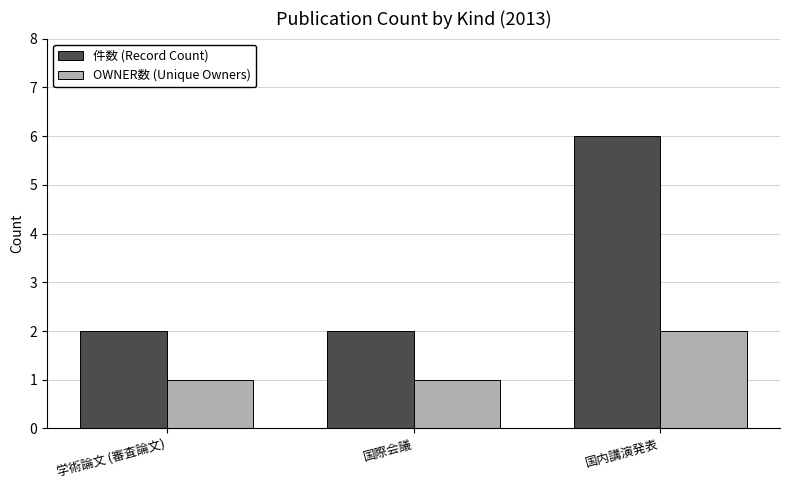

Count the OWNER数 (Unique Owners) values in the range 1 to 2.

3